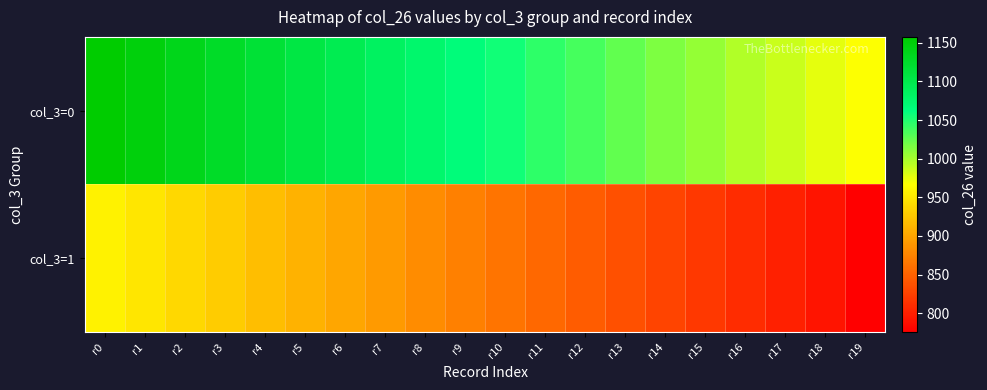

At which category does the chart reach its minimum across all series?

r19